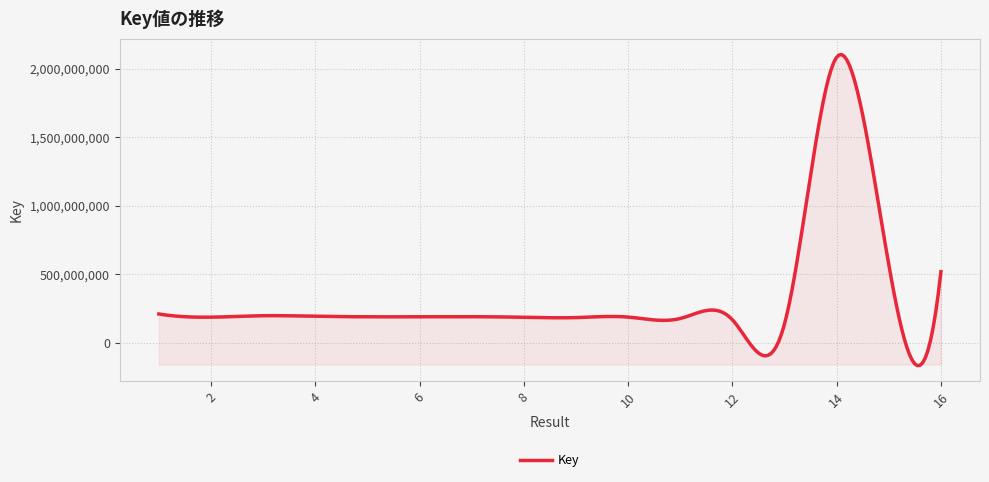

What is the difference between the maximum and minimum values?

2270254532.6